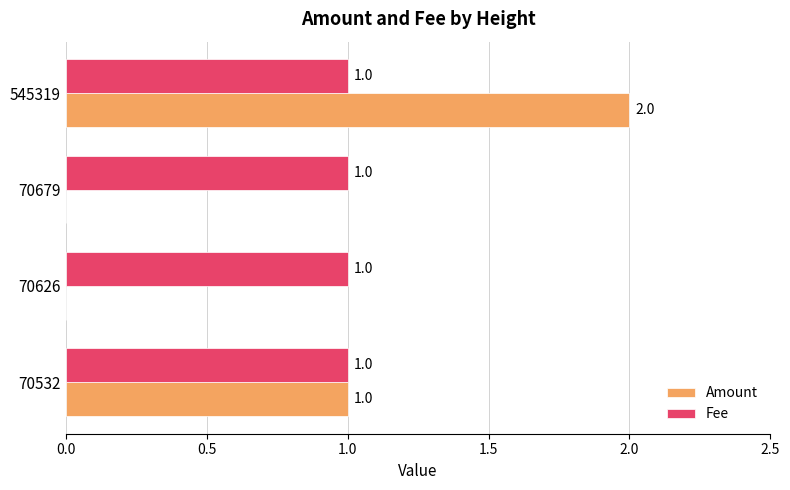

Is the value of Amount at 70679 greater than the value of Fee at 545319?

No